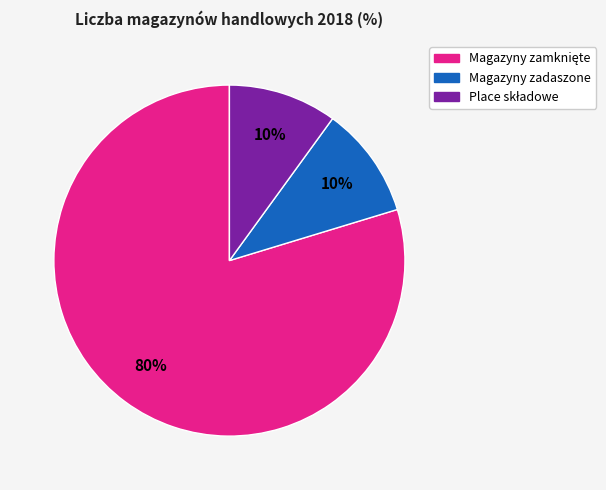

To the nearest percent, what is the average slice percentage?

33%